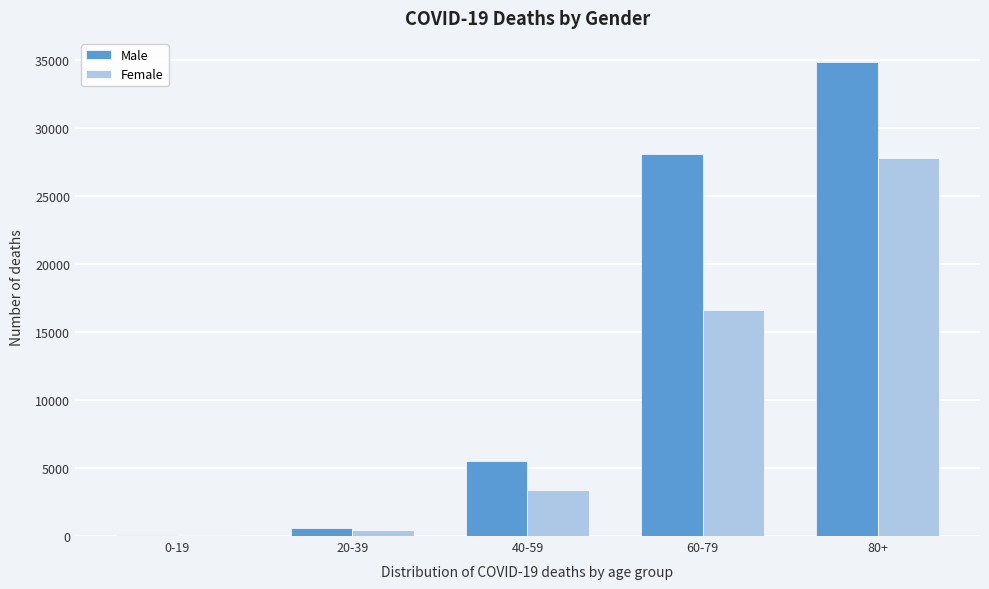

Reading left to right, list all the values displayed in this chart.

Male: 0-19=63	20-39=596	40-59=5531	60-79=28084	80+=34915
Female: 0-19=57	20-39=445	40-59=3404	60-79=16613	80+=27802